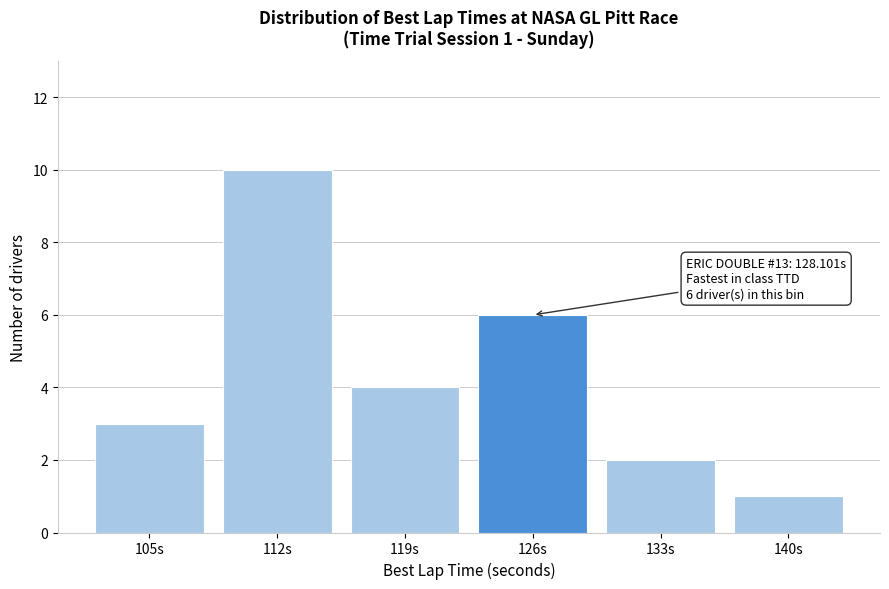

Reading left to right, what are all the values shown in this chart?

3	10	4	6	2	1